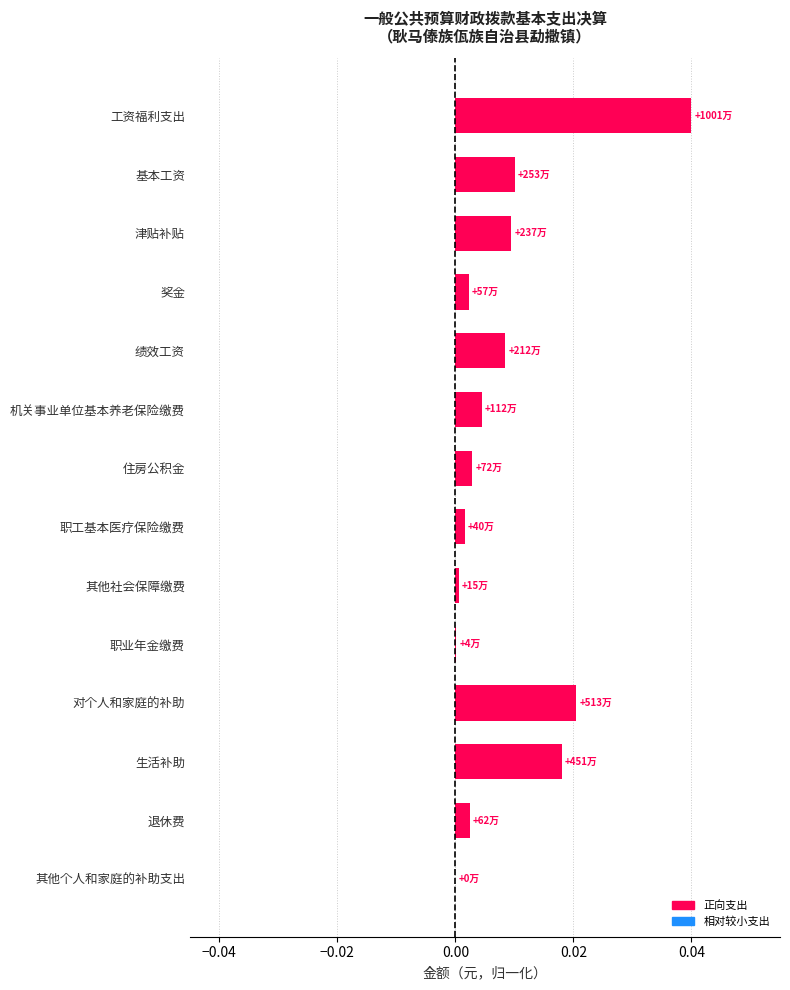

Is it true that the value at 工资福利支出 is 0.0?

True